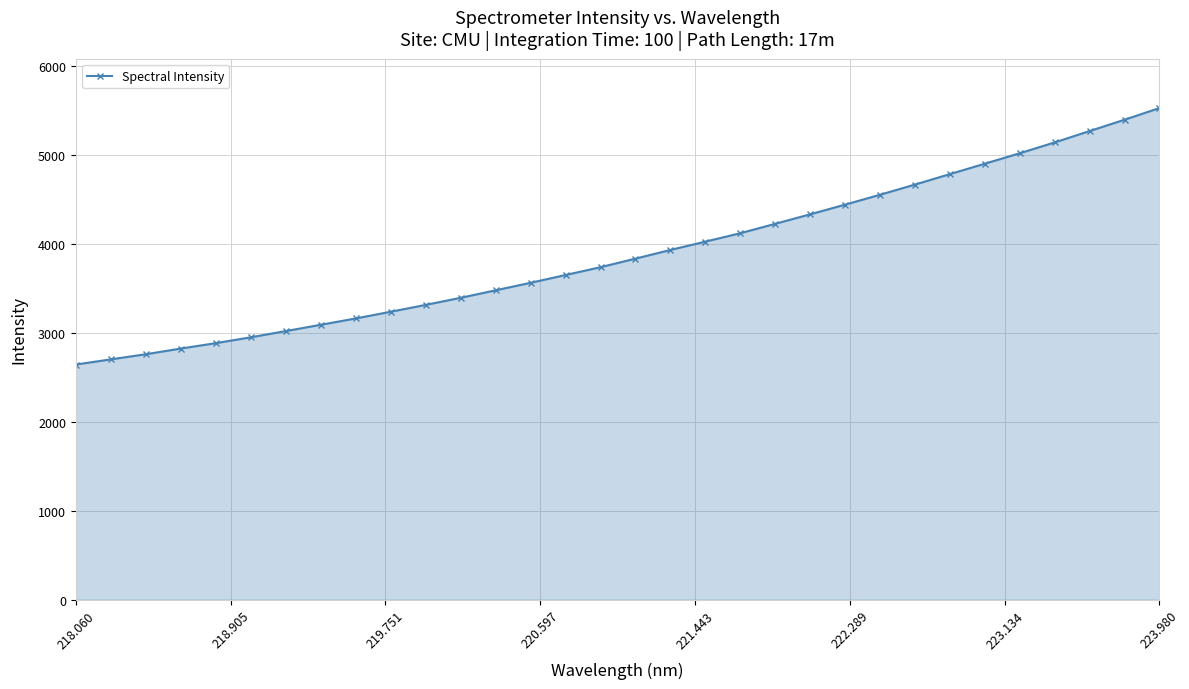

What is the greatest value displayed?

5524.5